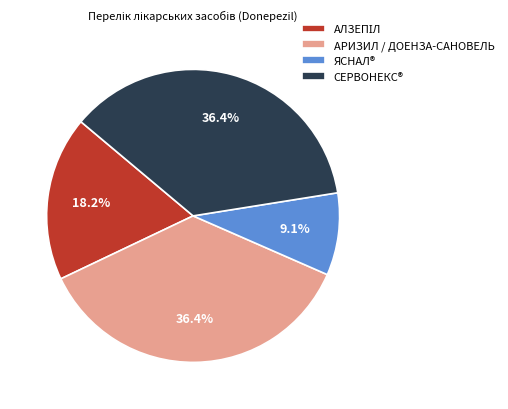

Does ЯСНАЛ® account for over 50% of the chart?

No